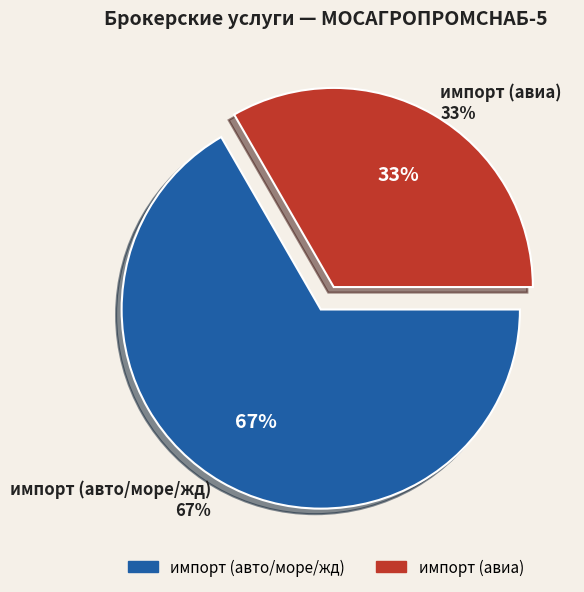

Is it true that импорт (авто/море/жд) is 67% of the pie?

True